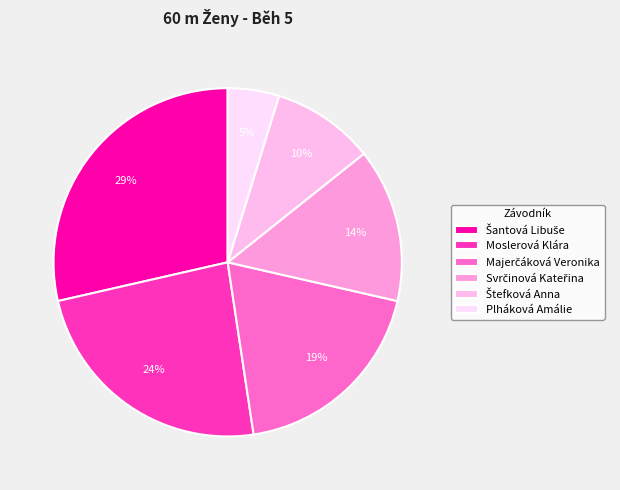

To the nearest percent, what is the average slice percentage?

17%